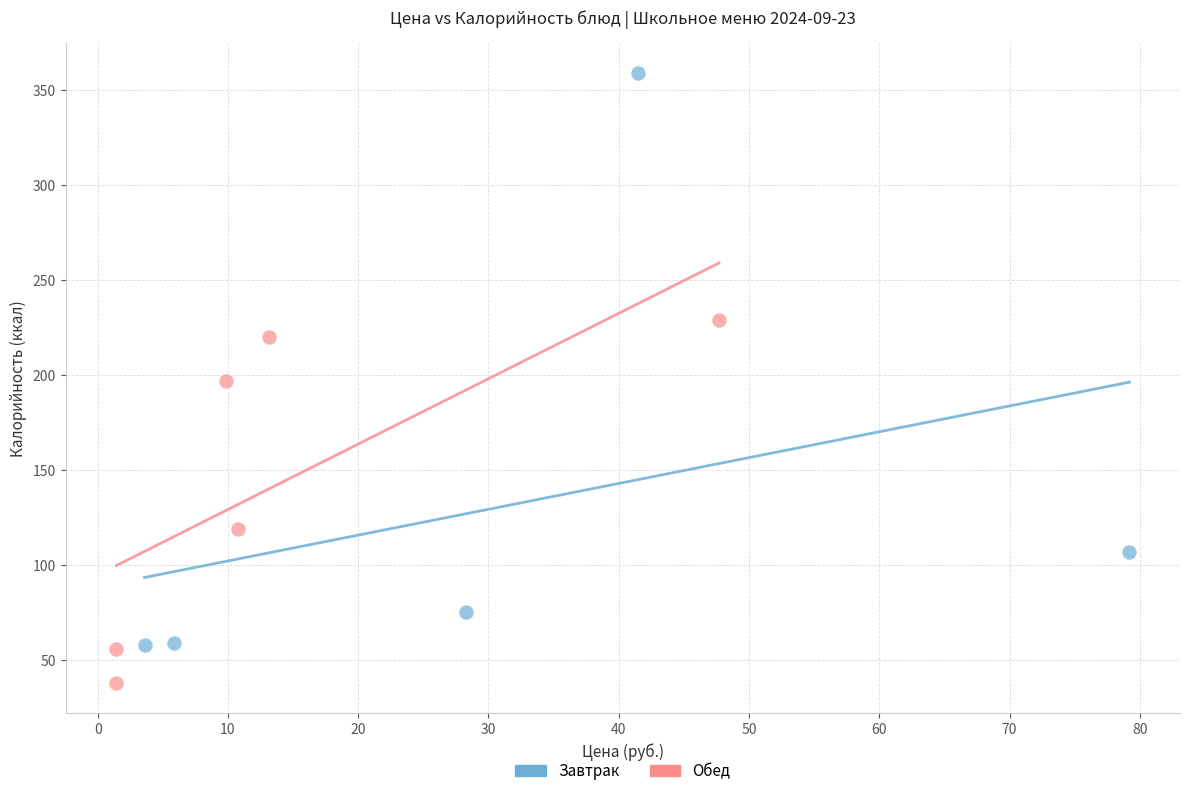

Which series has the widest spread of Y values?

Завтрак